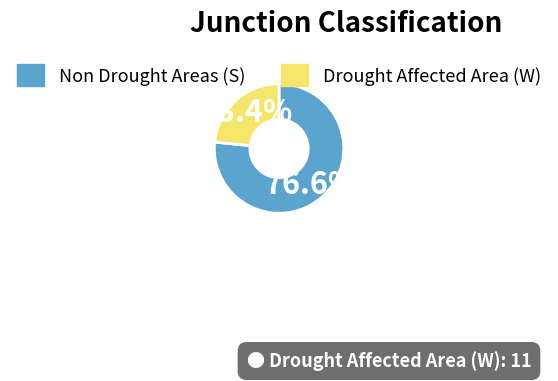

Which category has the biggest portion of the pie?

Non Drought Areas (S)